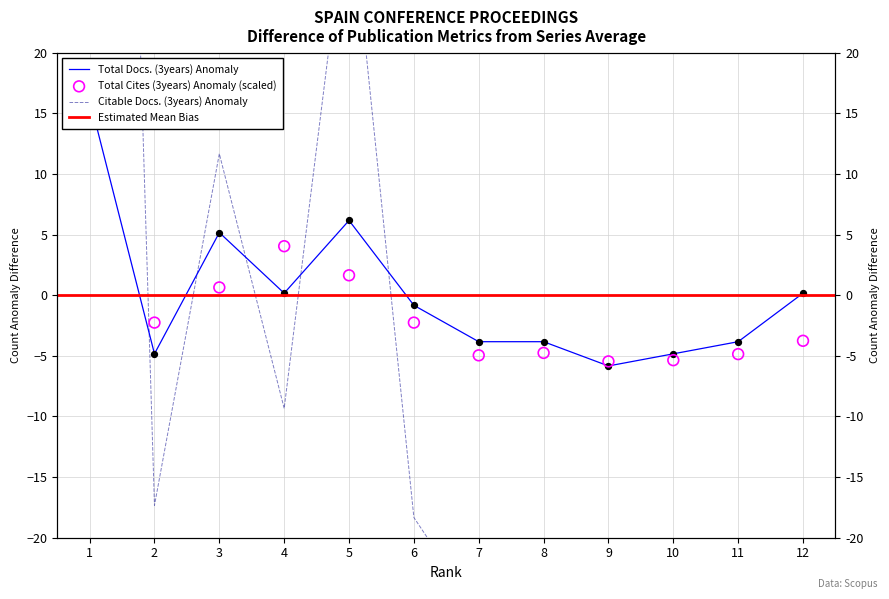

Which series reaches the minimum Y coordinate?

Citable Docs. (3years)